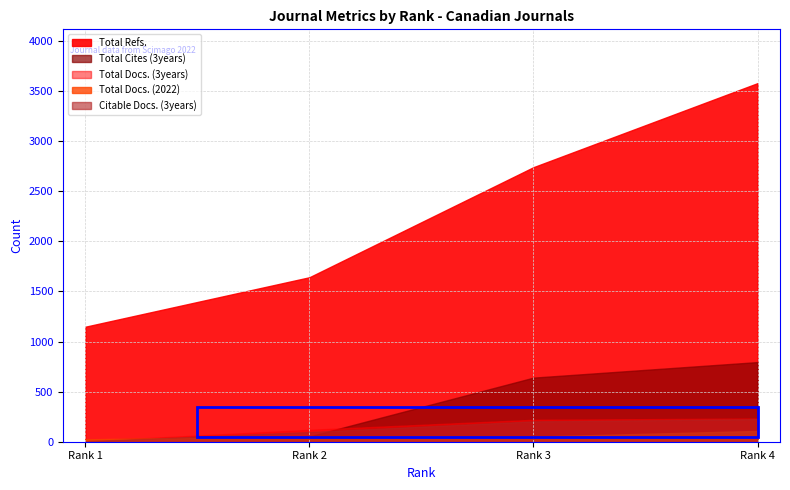

True or false: Citable Docs. (3years) has a value of 203 at Rank 3.

True